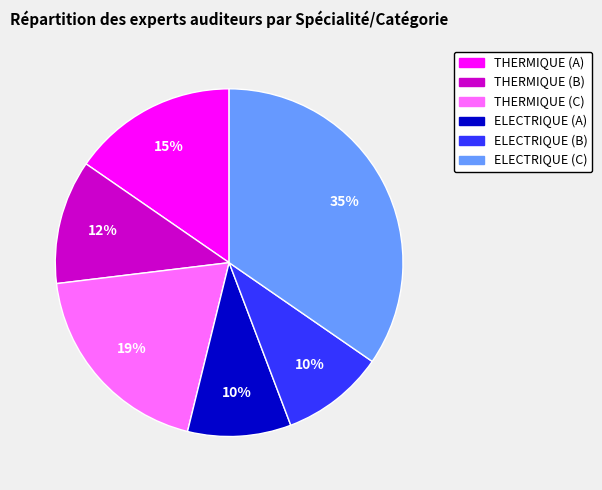

How many segments does this pie chart have?

6